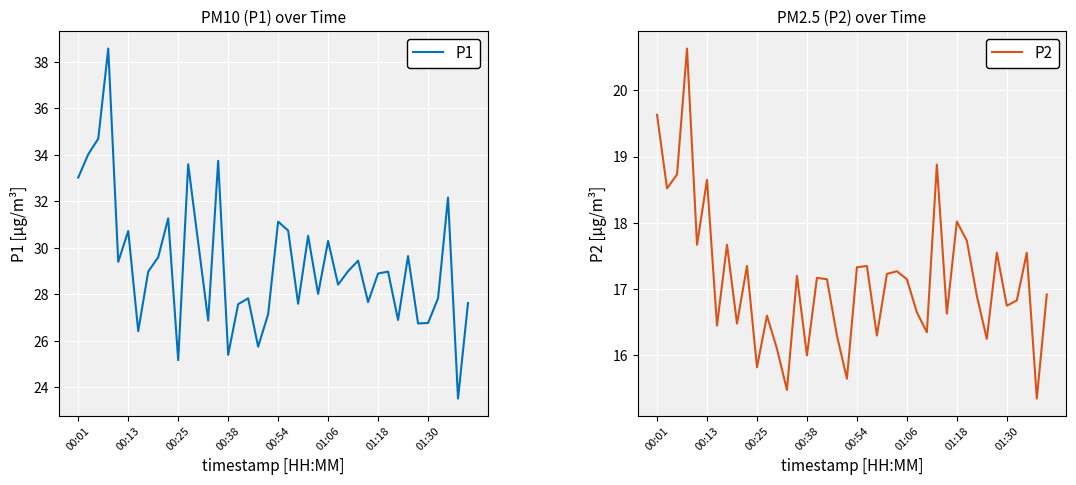

At which label does P2 first exceed 17?

00:01